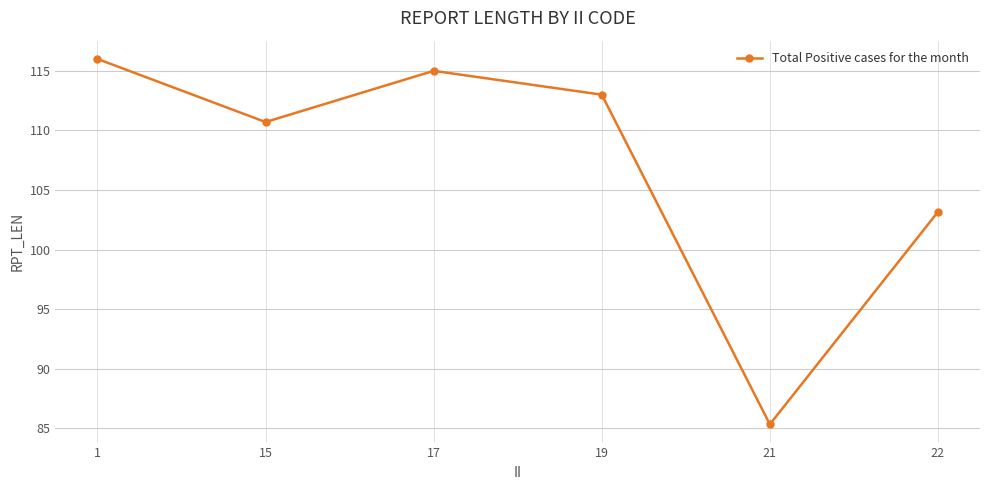

What is the difference between the values at 22 and 19?

9.8